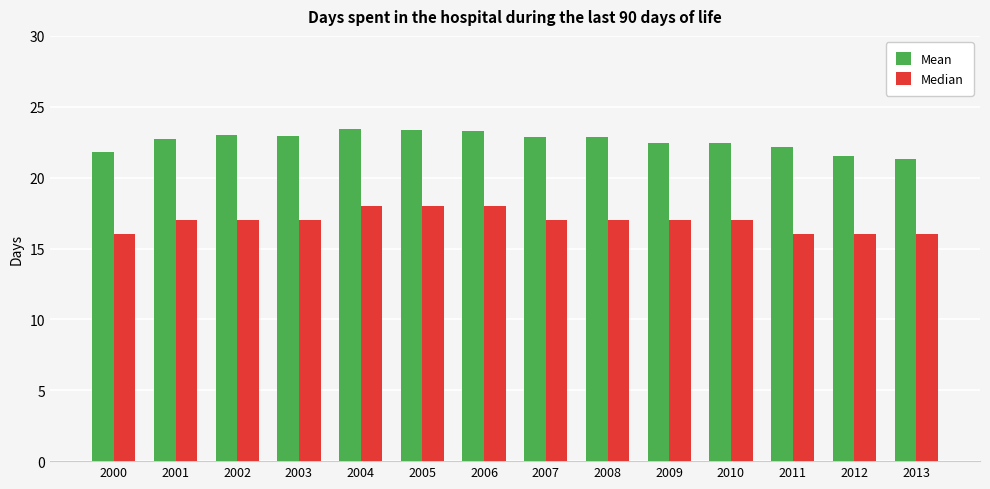

What is the average value of the Mean series?

22.6